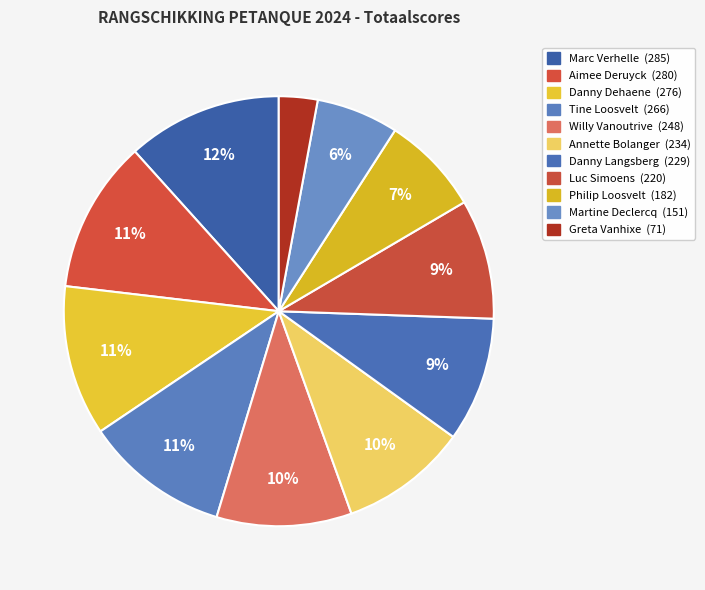

Combined, do Luc Simoens and Danny Langsberg account for over 50%?

No